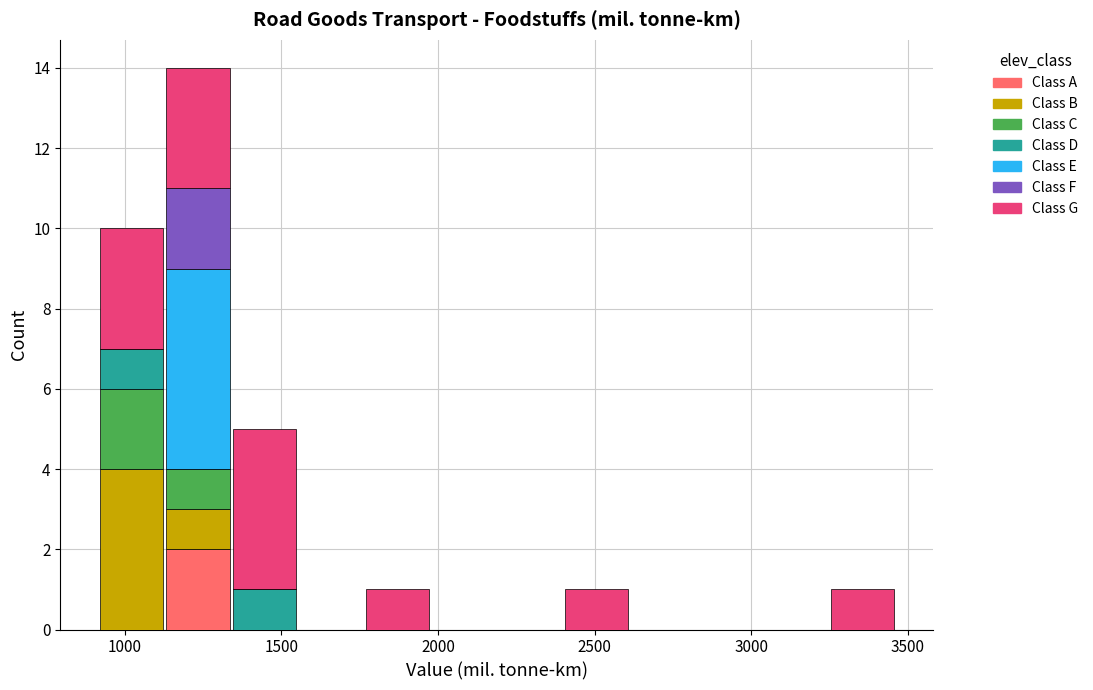

What is the total height of the stacked bar covering 2400 to 2600 on the x-axis? Neither the bar edges nor the heights are printed on the chart, so give them approximately, as read against the axes.

1